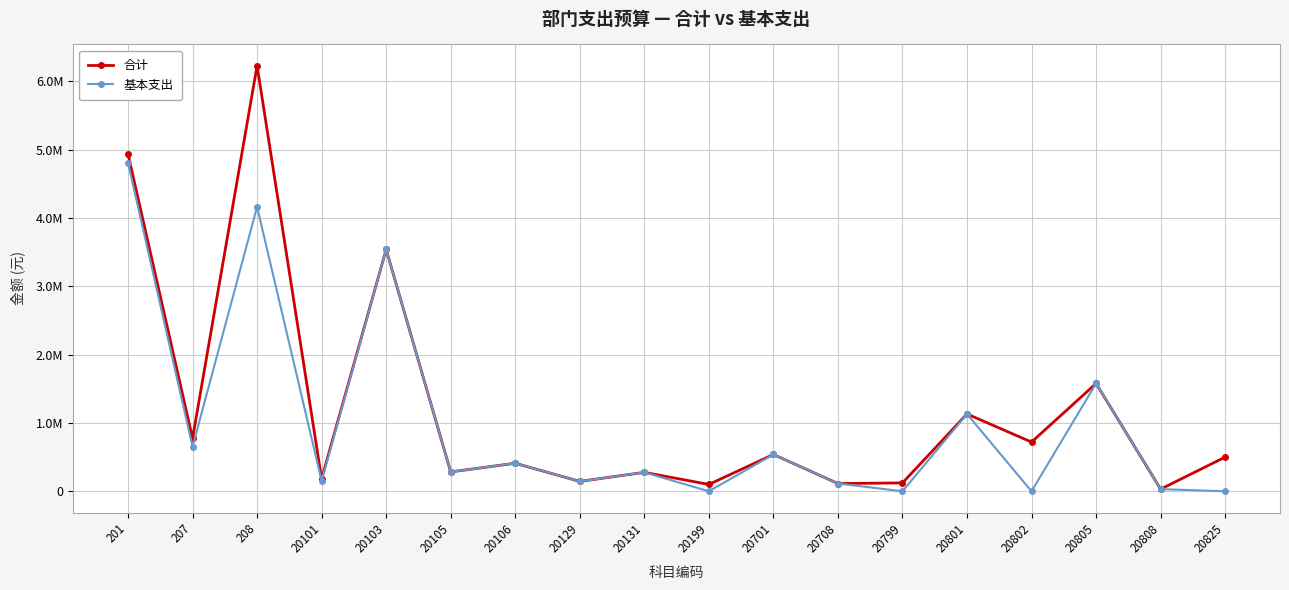

Does the chart have visible grid lines?

Yes